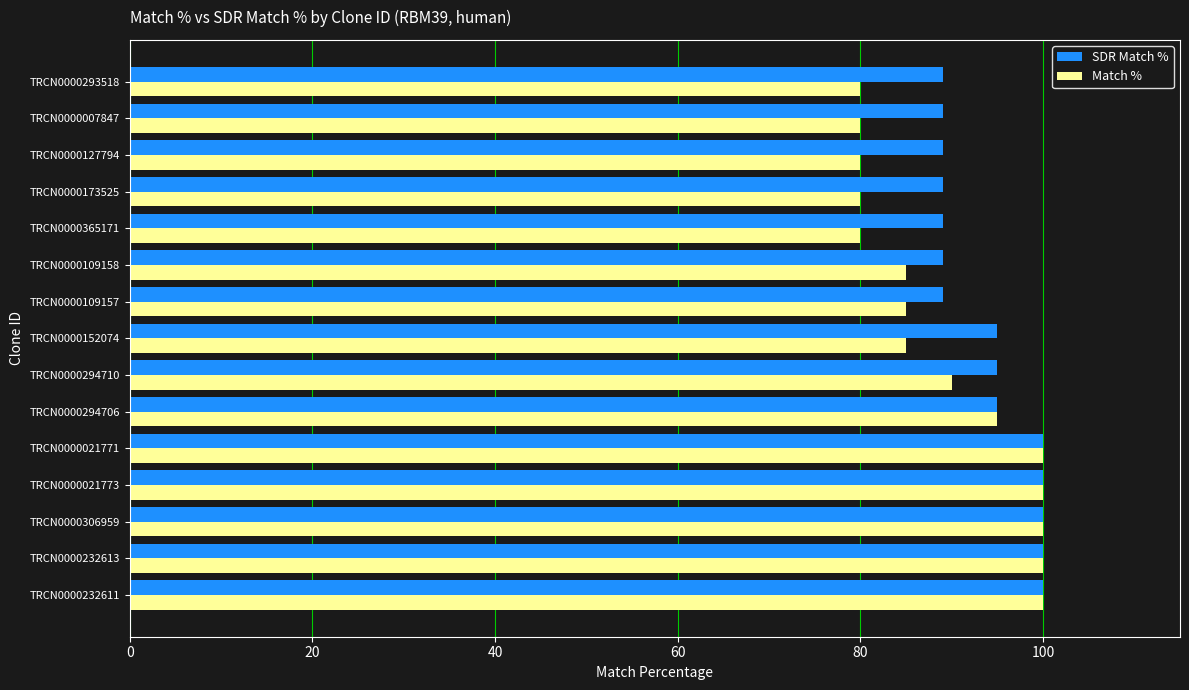

What is the difference between the SDR Match % values at TRCN0000294706 and TRCN0000293518?

6